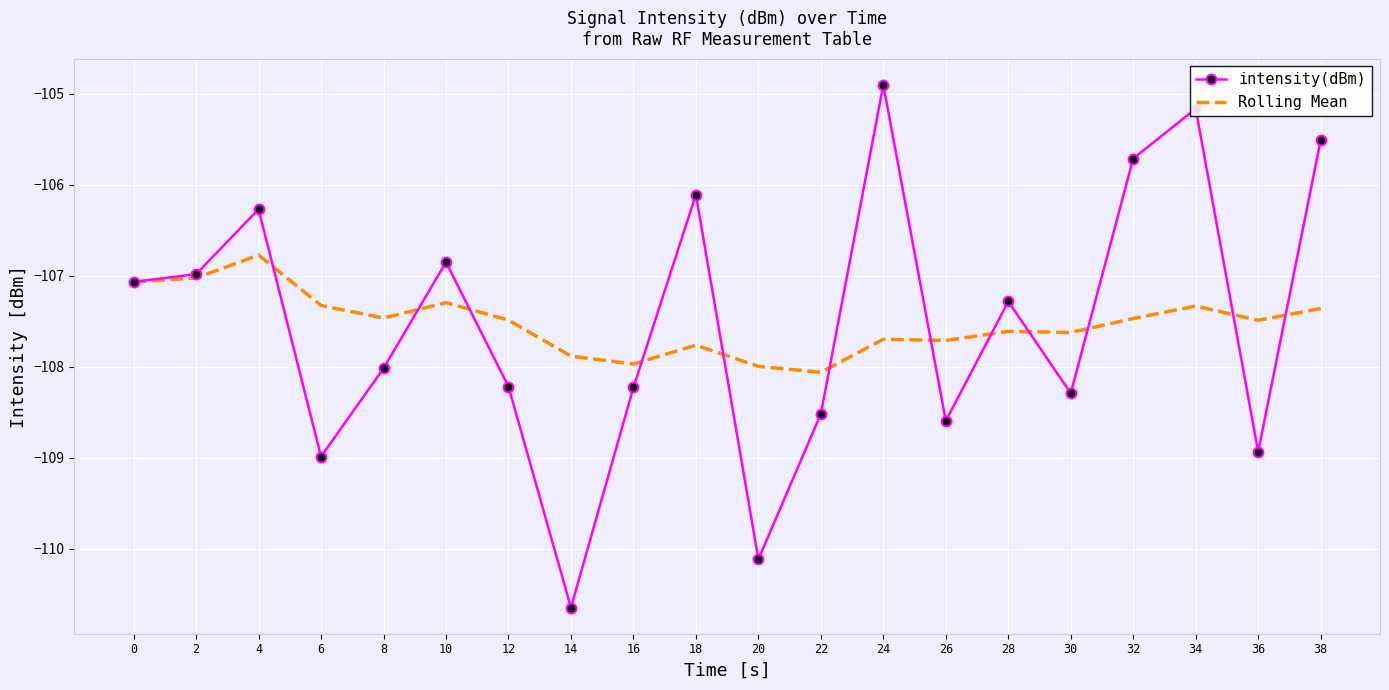

After their last crossing, which series has the higher values: Rolling Mean or intensity(dBm)?

intensity(dBm)